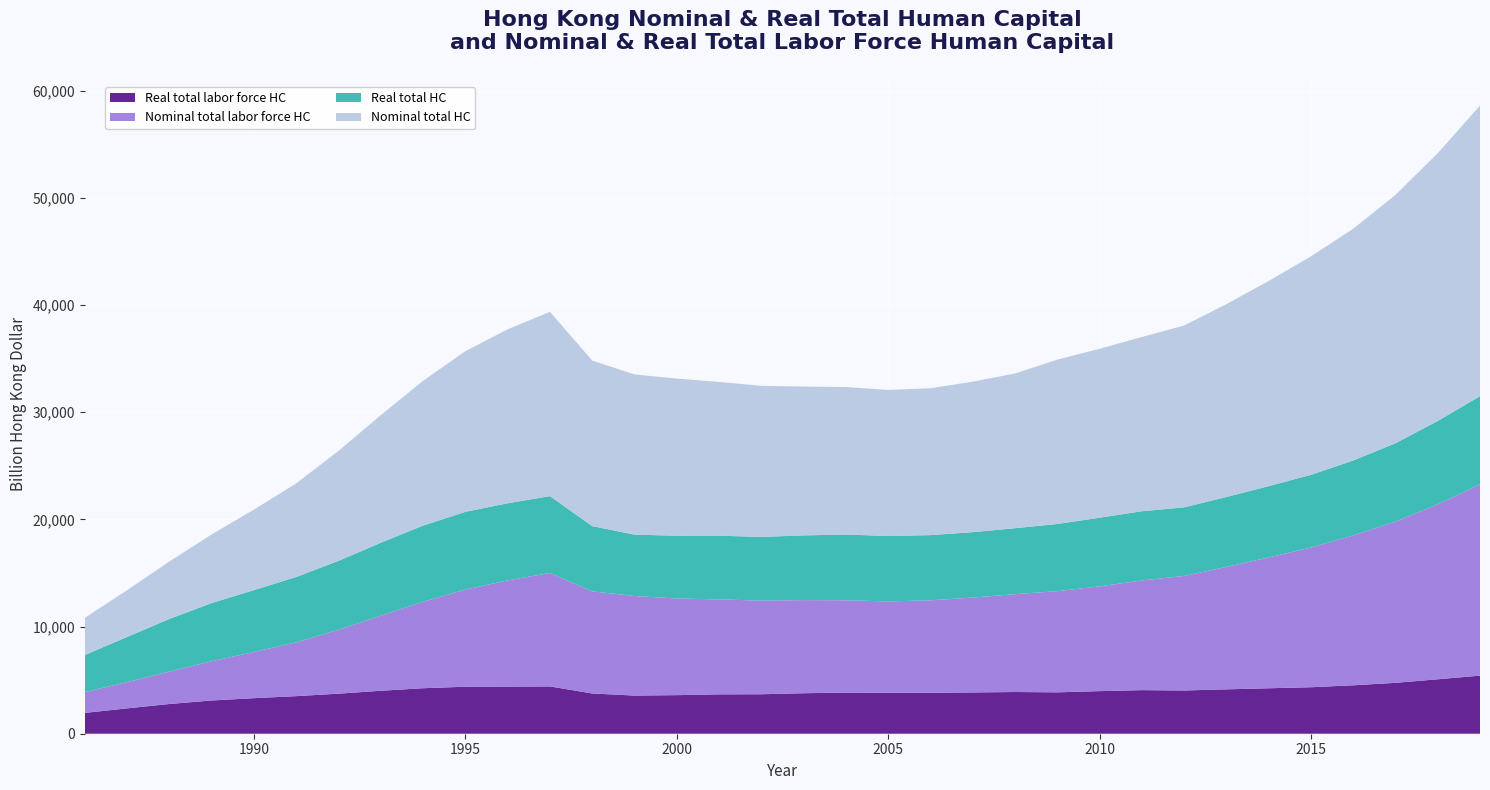

Reading left to right, what are all the values shown in this chart?

Real total labor force HC: 1943.3	2366.7	2774.6	3102.6	3317.9	3507.5	3737.6	4008.6	4247.0	4384.9	4396.0	4414.5	3755.9	3560.2	3601.3	3673.8	3683.6	3779.6	3840.3	3820.0	3827.2	3850.4	3894.0	3861.4	3974.8	4066.7	4034.1	4142.5	4242.1	4338.8	4519.9	4748.4	5079.8	5421.1
Nominal total labor force HC: 1943.3	2449.5	3031.3	3661.1	4313.2	5024.5	5961.5	7005.0	8069.3	9065.8	9912.9	10583.7	9530.6	9292.2	9021.2	8862.9	8739.4	8693.0	8611.9	8528.3	8620.8	8856.0	9131.5	9441.2	9777.9	10237.8	10690.3	11423.0	12206.6	13038.1	13984.4	15043.0	16331.1	17845.1
Real total HC: 3465.7	4218.0	4910.0	5432.5	5776.8	6097.7	6435.0	6814.6	7110.7	7255.0	7199.5	7174.8	6089.4	5729.0	5855.1	5946.6	5943.3	6037.7	6137.9	6105.3	6086.0	6105.9	6155.6	6271.9	6407.1	6459.1	6402.6	6526.9	6653.4	6783.9	6990.8	7316.5	7774.1	8237.7
Nominal total HC: 3465.7	4365.6	5364.2	6410.3	7509.8	8734.9	10263.8	11908.6	13510.3	14999.8	16234.8	17201.5	15451.9	14952.6	14667.0	14346.3	14100.5	13886.7	13764.3	13630.0	13708.7	14043.6	14434.8	15334.8	15761.5	16260.7	16966.8	17998.0	19145.3	20385.6	21629.4	23178.6	24993.1	27116.8